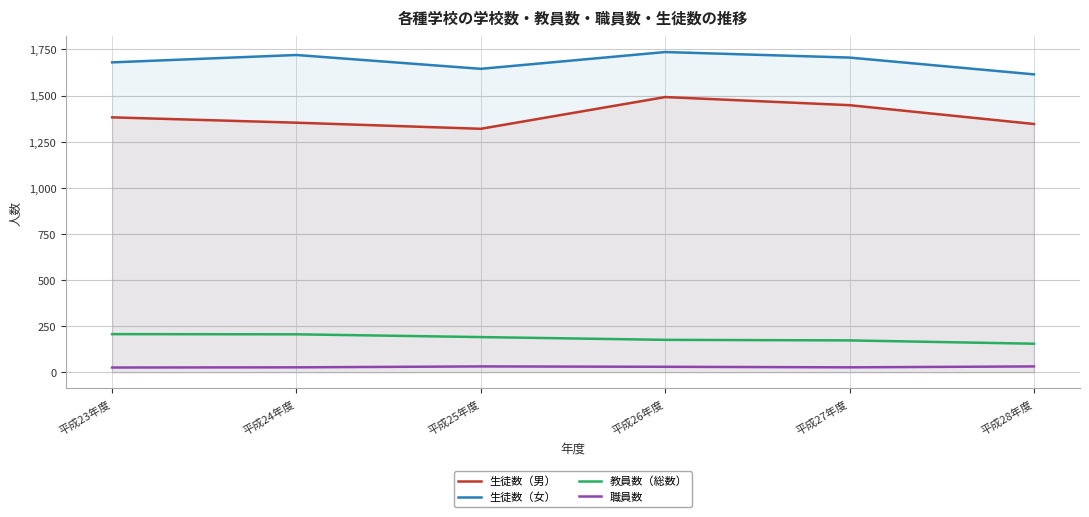

Is it true that 生徒数（女） equals 1706 at 平成27年度?

True